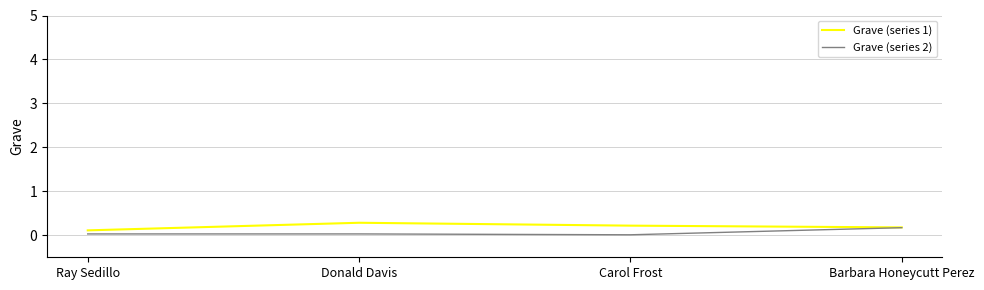

Is the value of Grave (series 2) at Donald Davis greater than the value of Grave (series 1) at Donald Davis?

No